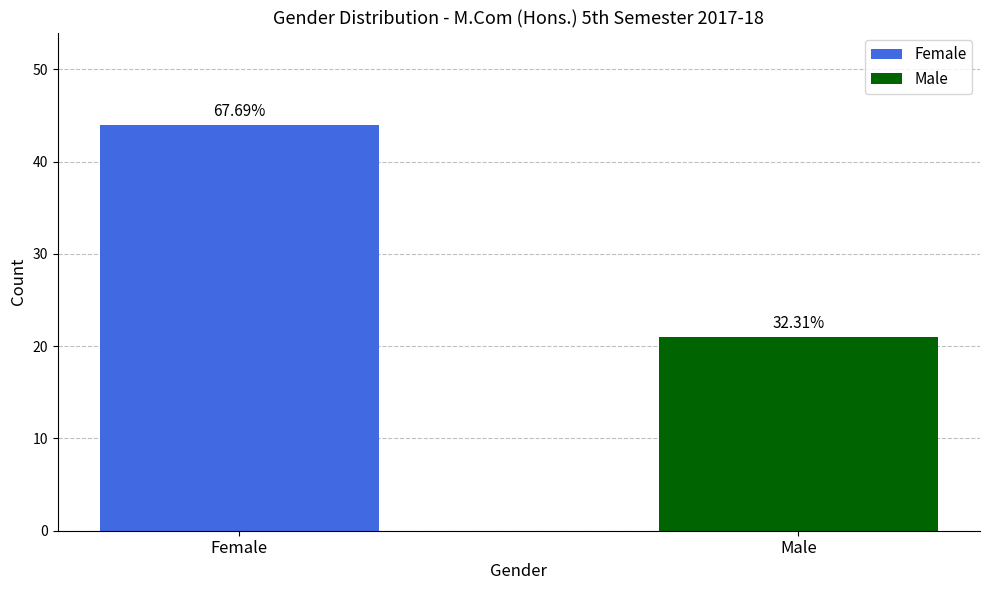

The value of Male at M is 2. True or false?

False